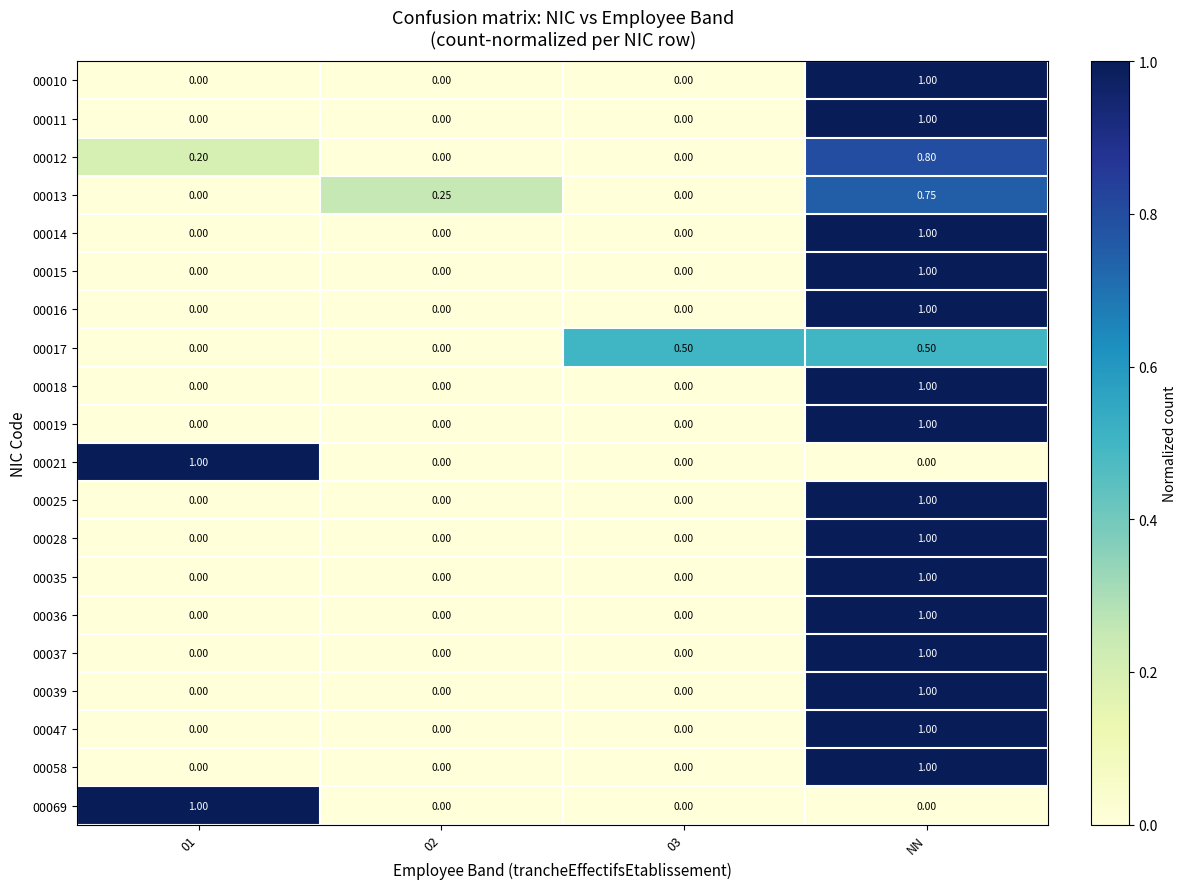

At which category is the sum across all series the highest?

NN